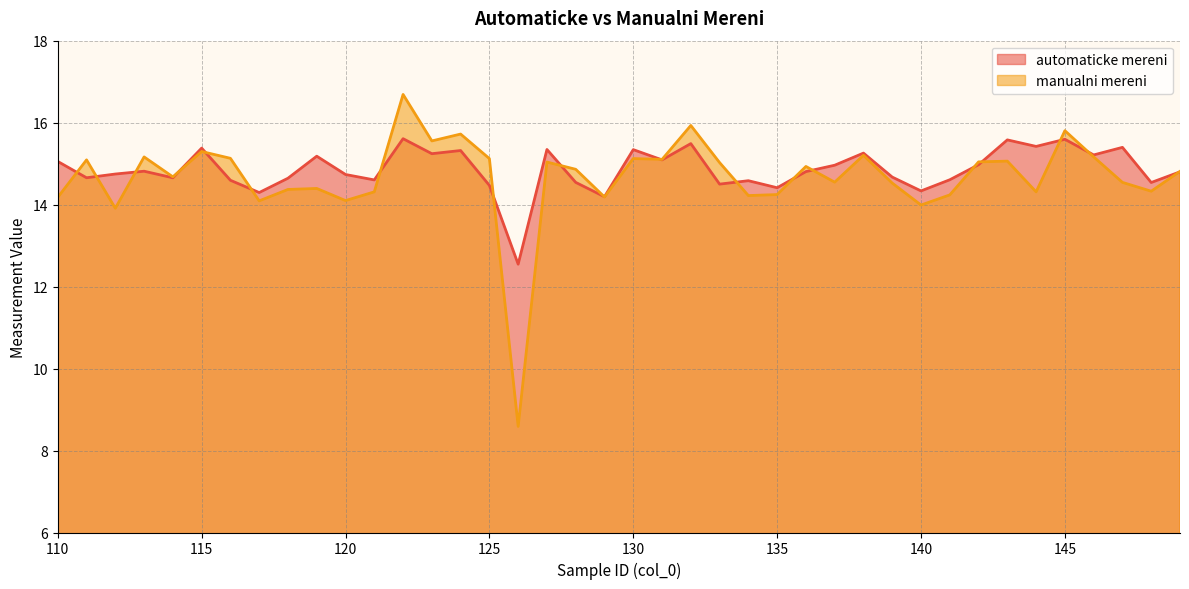

How many values in the automaticke mereni series are below 14?

1